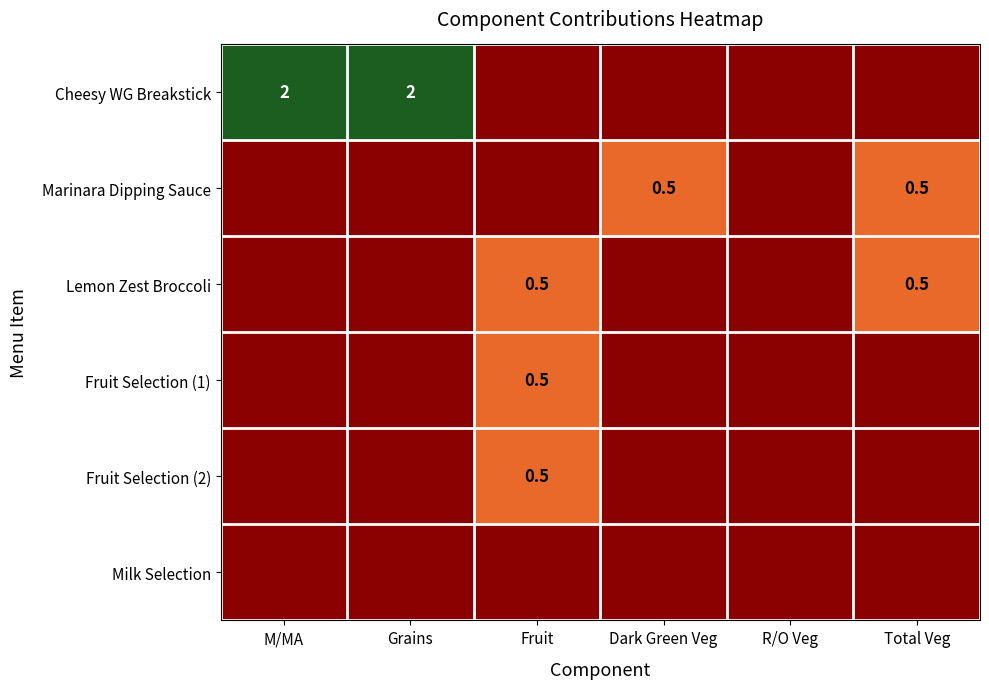

True or false: Fruit Selection (2) has a value of 0.5 at Fruit.

True